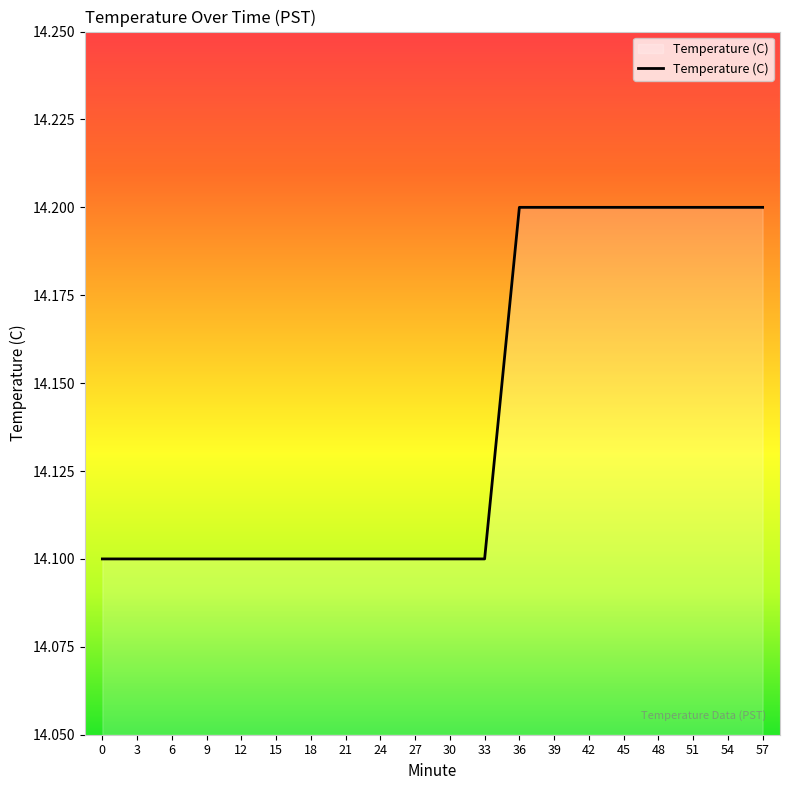

How many lines are shown in the chart?

1